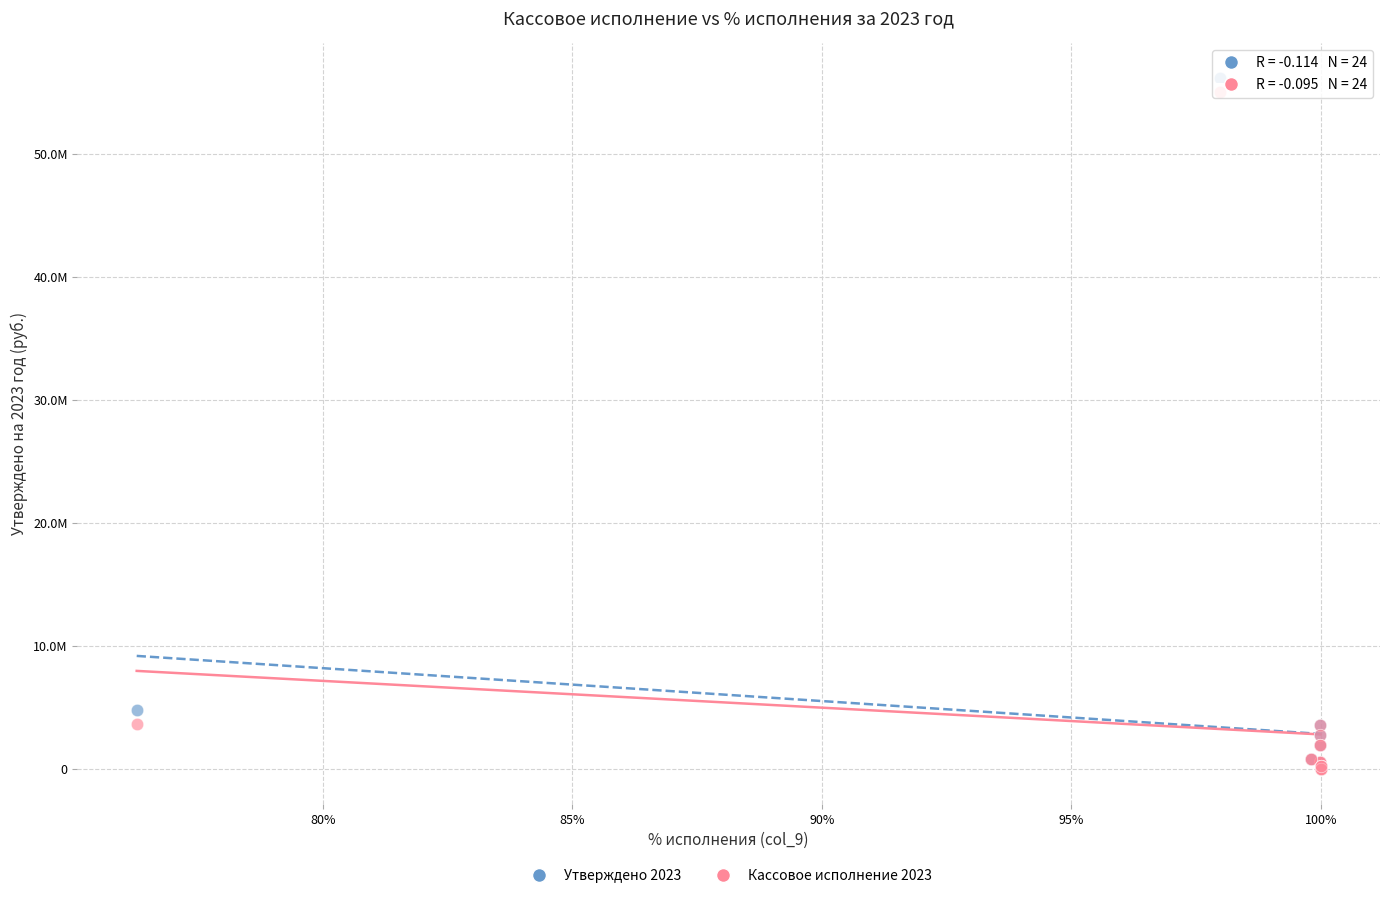

Which series contains the highest Y value?

Утверждено 2023